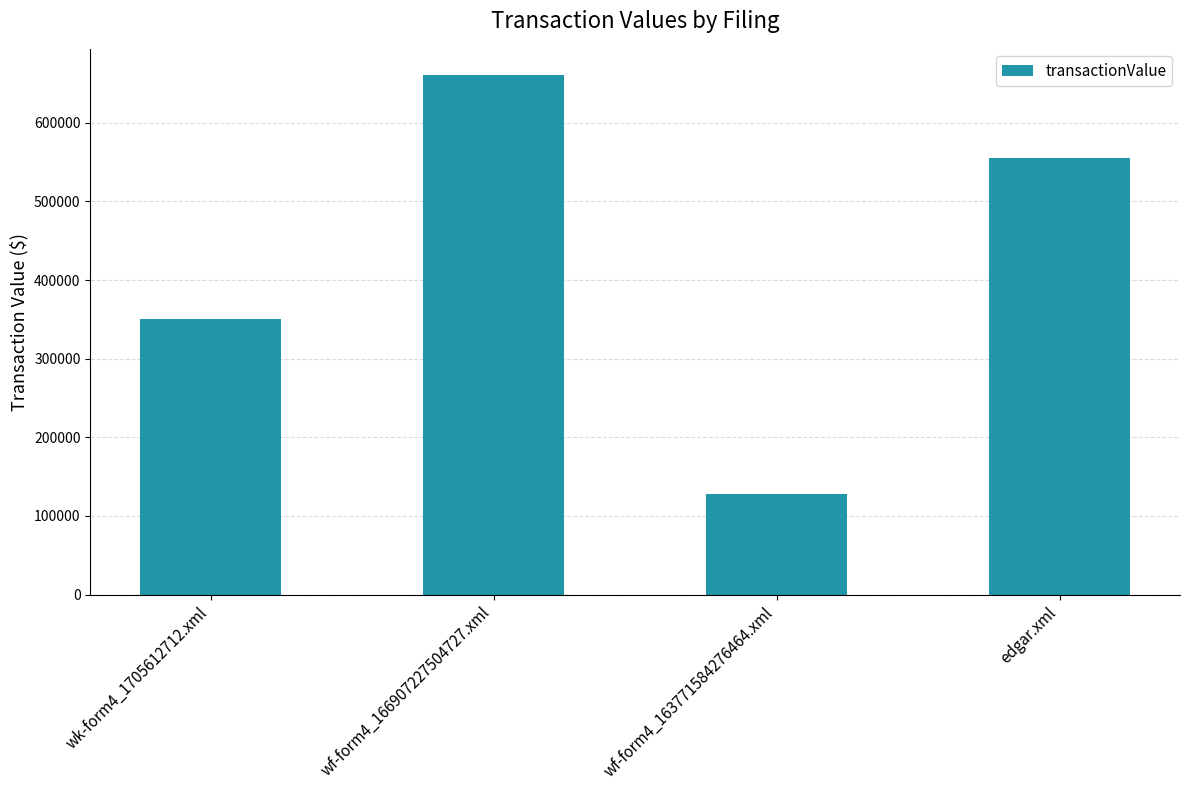

Reading left to right, extract all data points from this chart.

wk-form4_1705612712.xml=350567	wf-form4_166907227504727.xml=660928	wf-form4_163771584276464.xml=128497	edgar.xml=555611